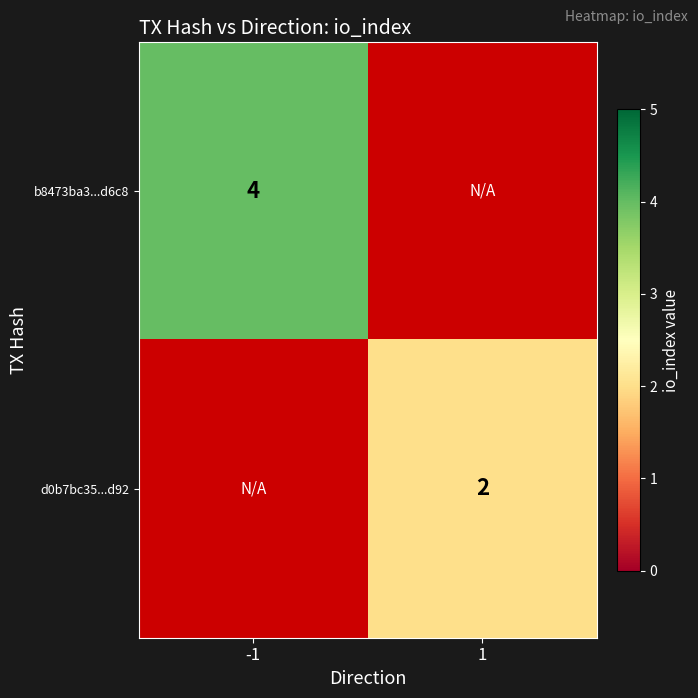

How many distinct data groups are displayed?

2